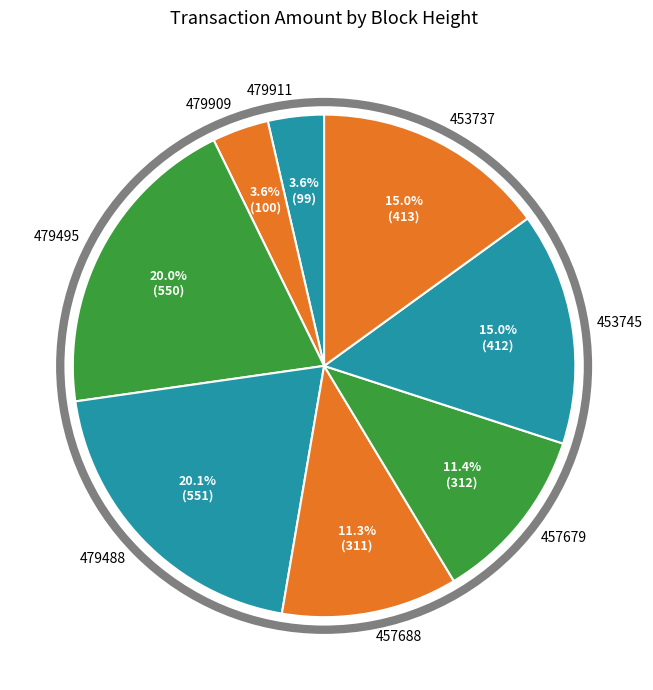

To the nearest percent, what percentage of the pie is 479911?

4%